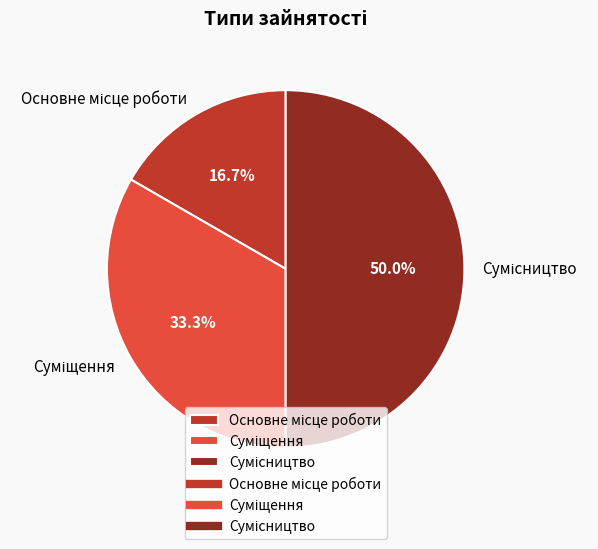

To the nearest percent, what percentage of the pie is Суміщення?

33%